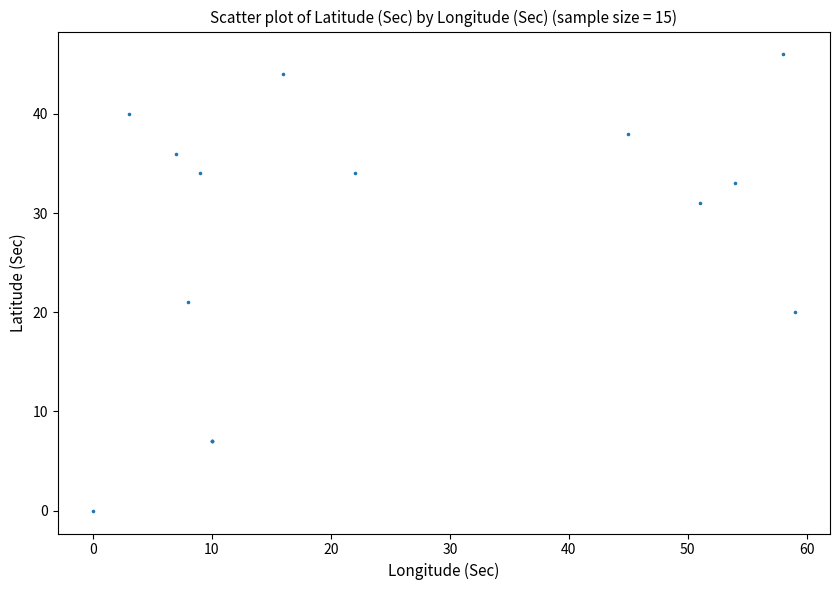

What Y value in the scatter plot is closest to 23?

21